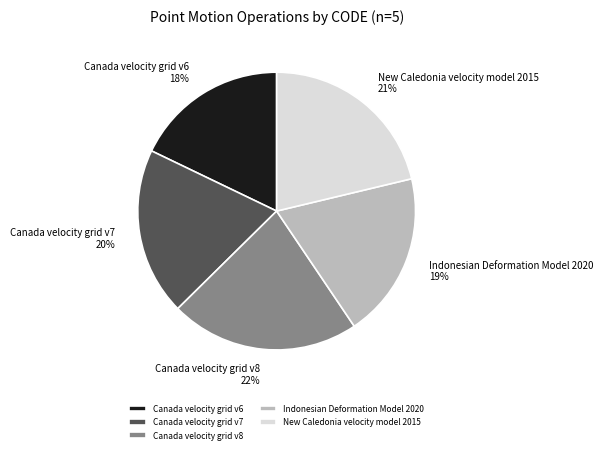

Which slice is the smallest?

Canada velocity grid v6